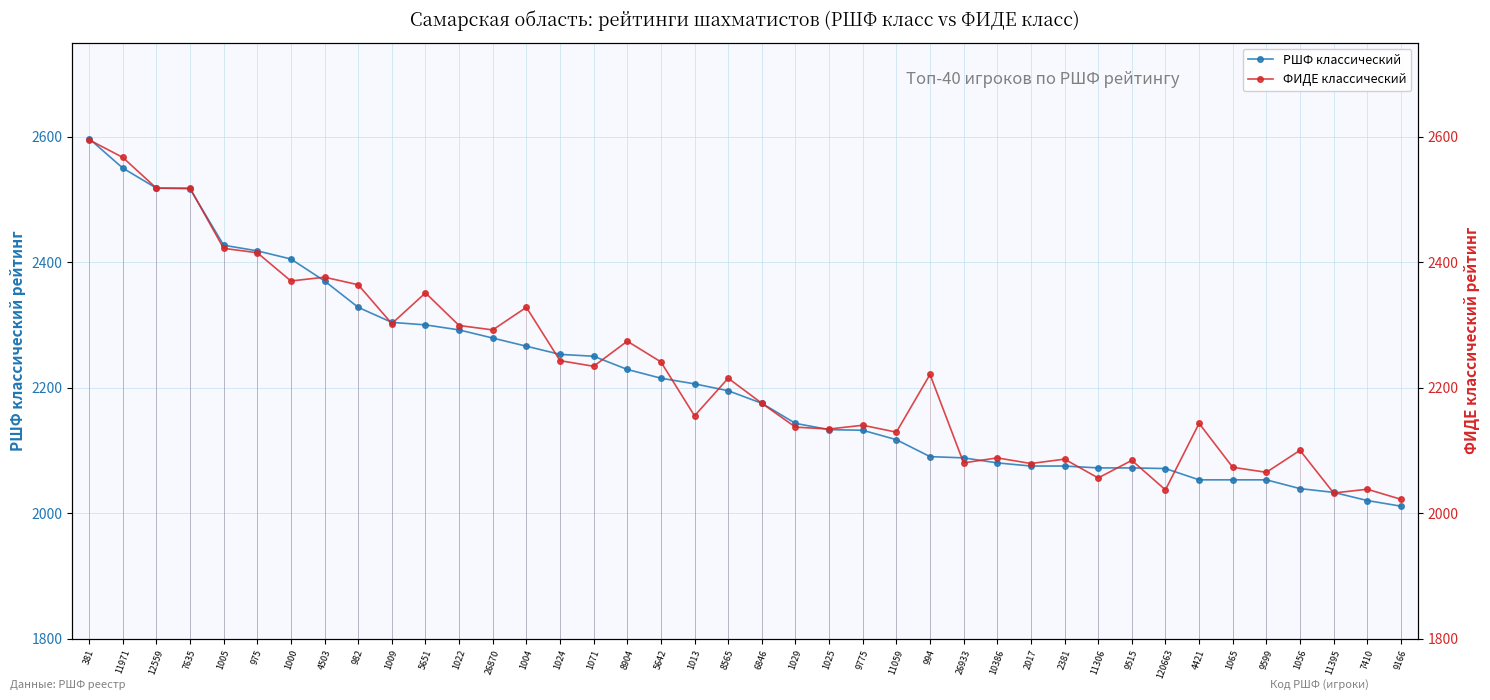

What is the minimum value for ФИДЕ классический?

2022